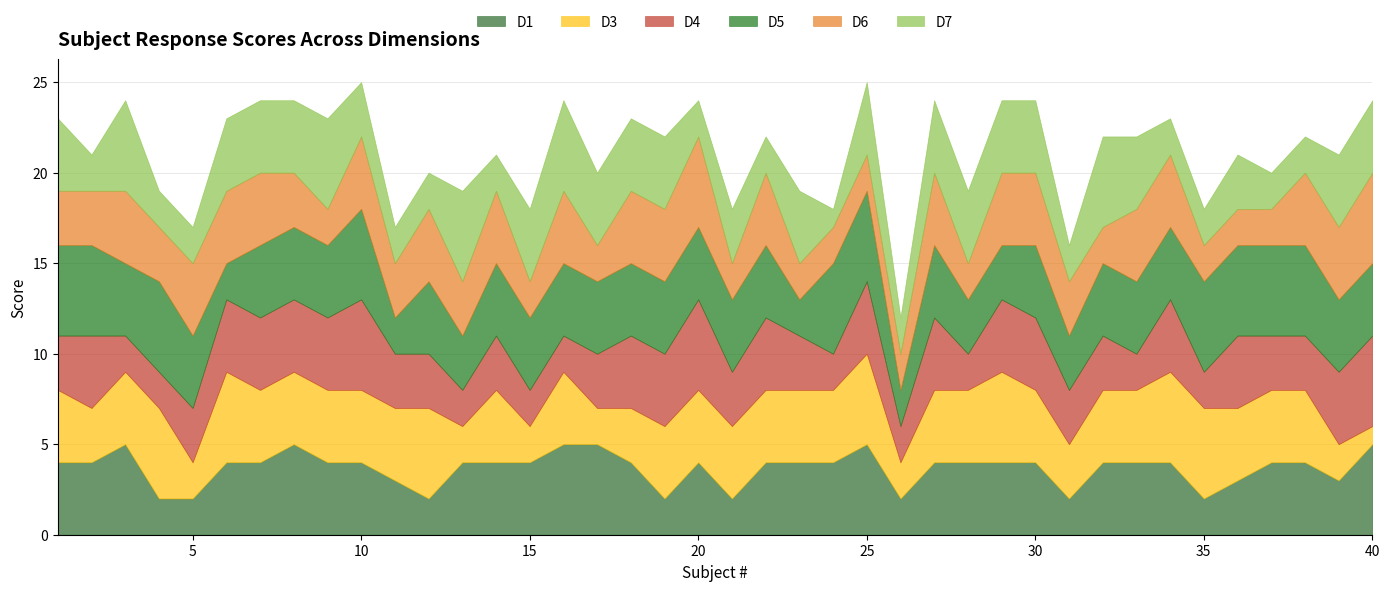

Is the value of D7 at 8 greater than the value of D1 at 34?

No